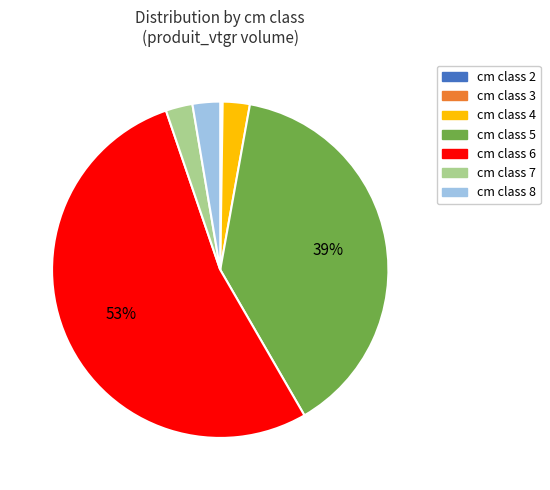

Is there a majority slice in this chart?

Yes